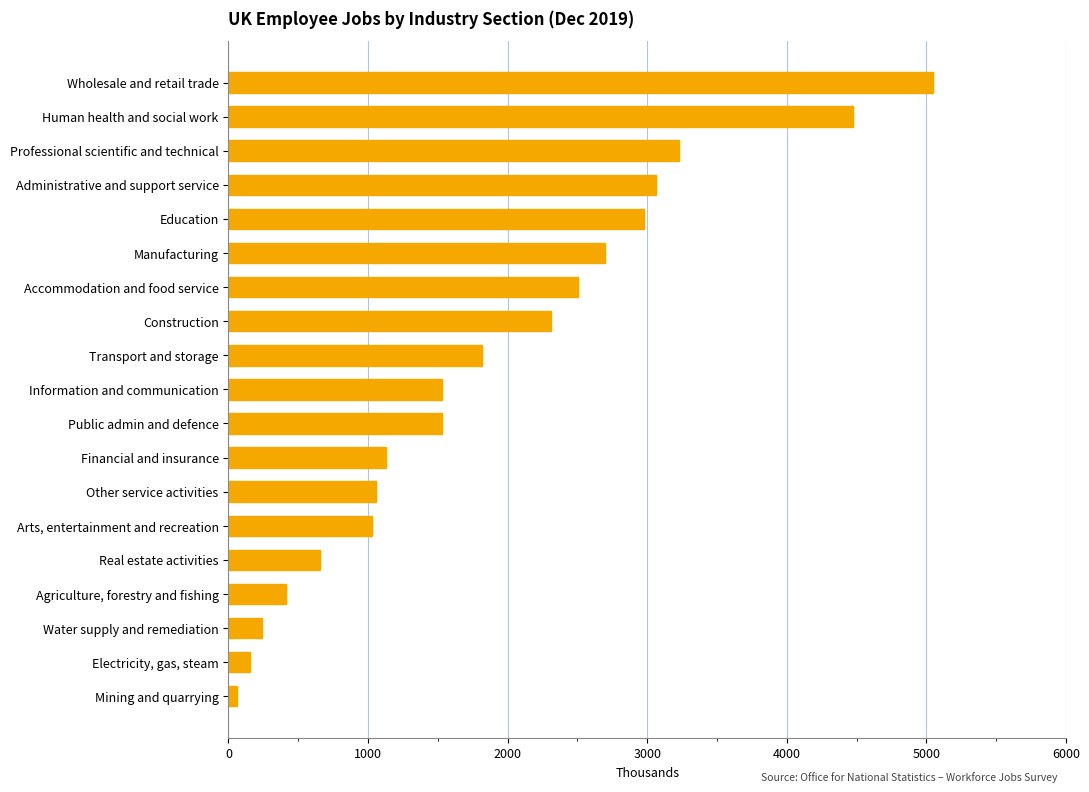

Read the value at Human health and social work.

4474